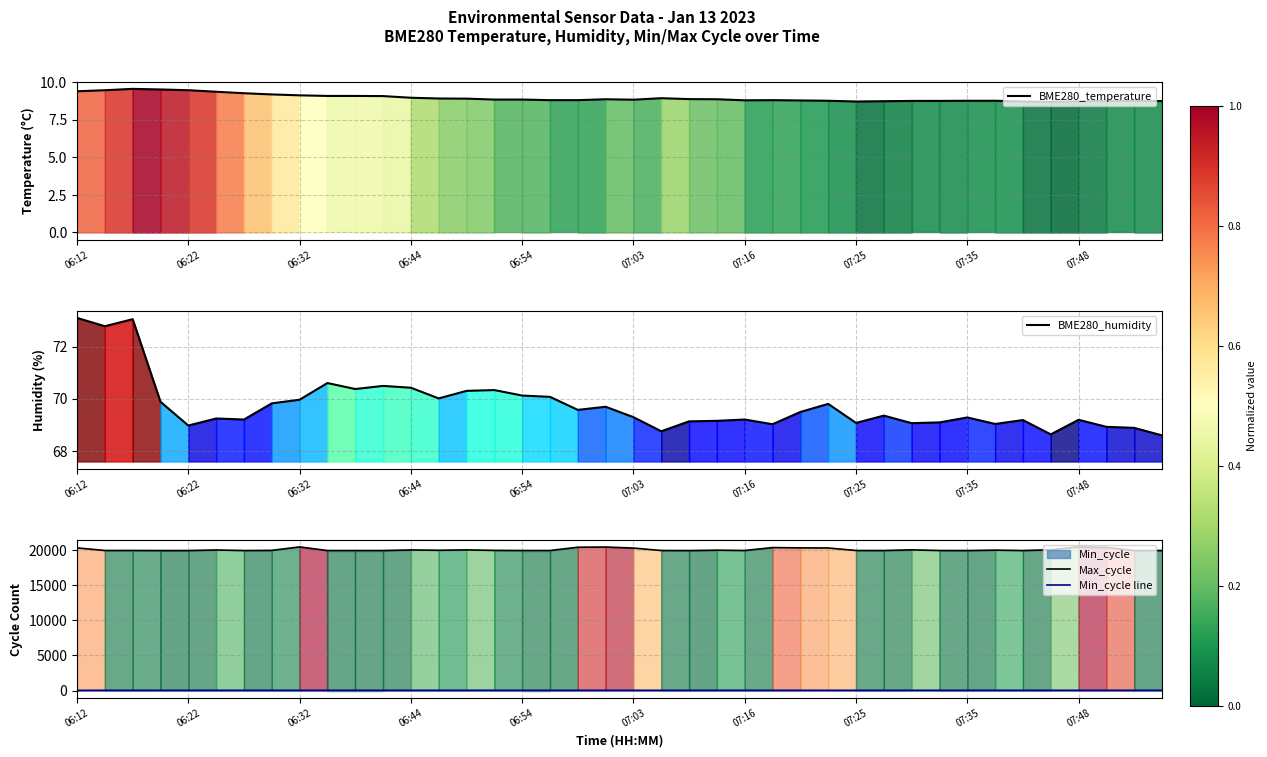

What position from the right is 07:35?

8